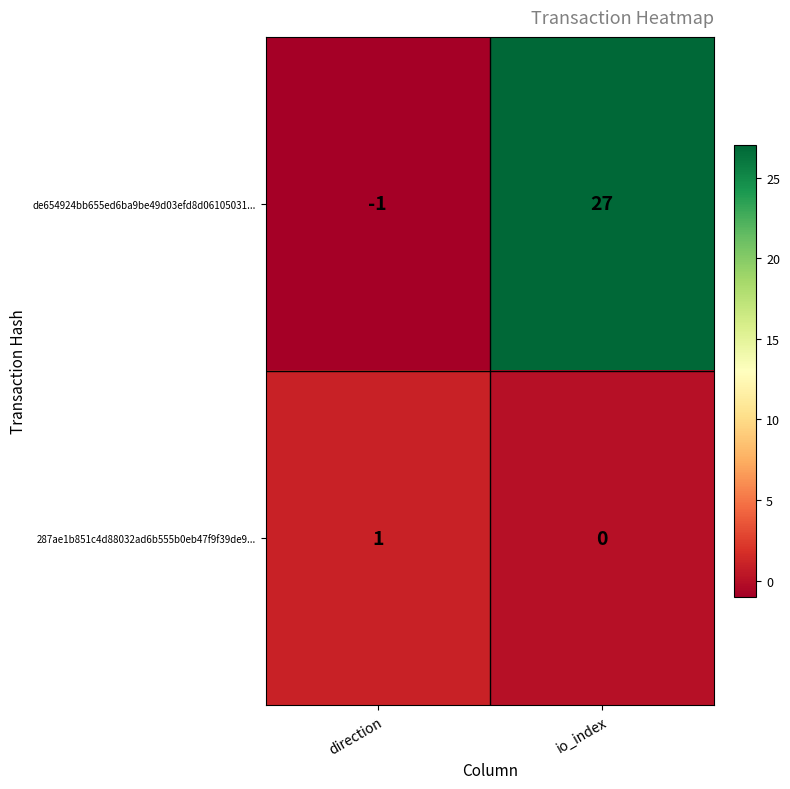

Is it true that de654924bb655ed6ba9be49d03efd8d06105031... equals 27 at io_index?

True